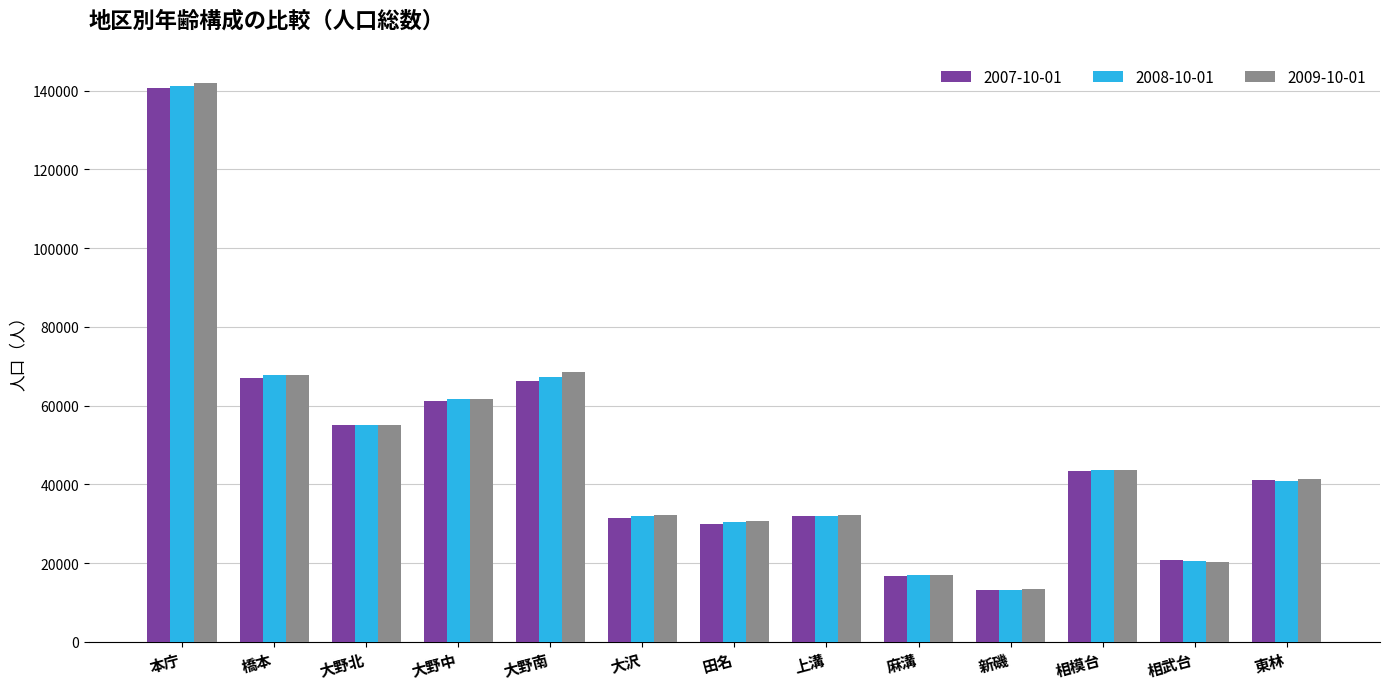

Is the value of 2007-10-01 at 上溝 greater than the value of 2009-10-01 at 相模台?

No